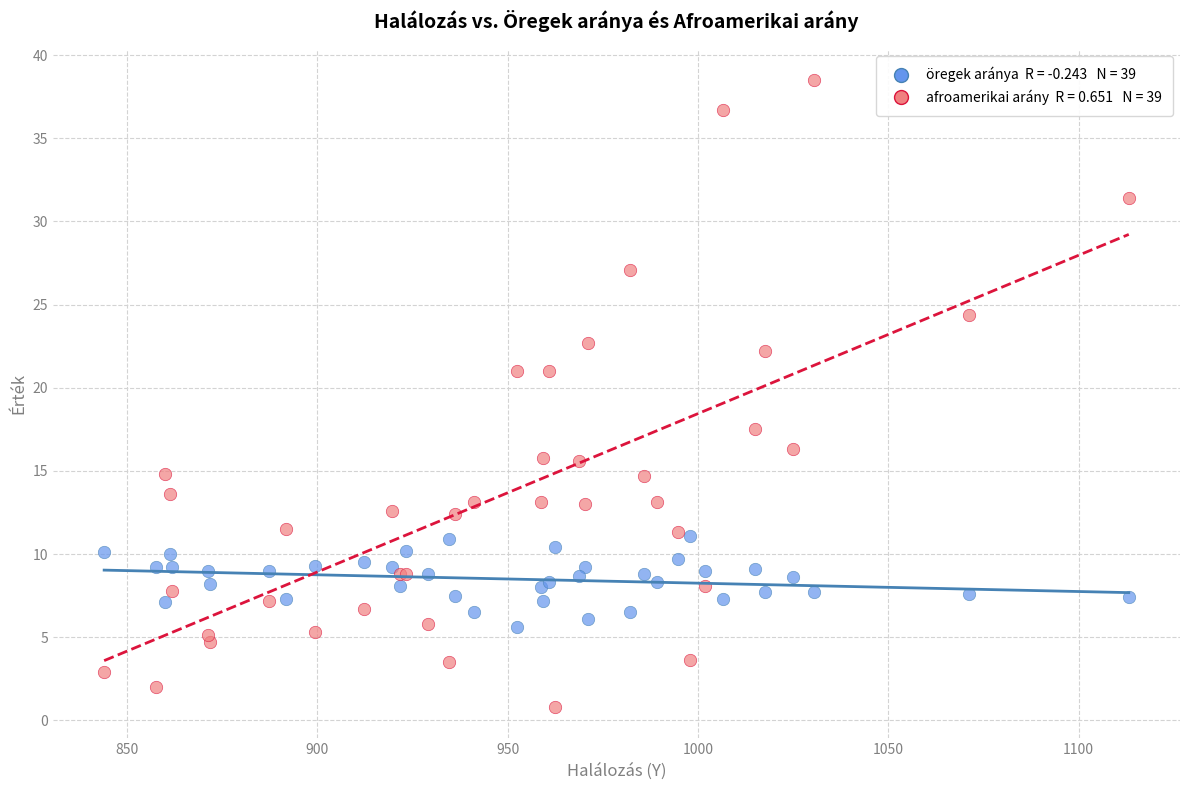

Across all series, what Y value is closest to 19?

17.5